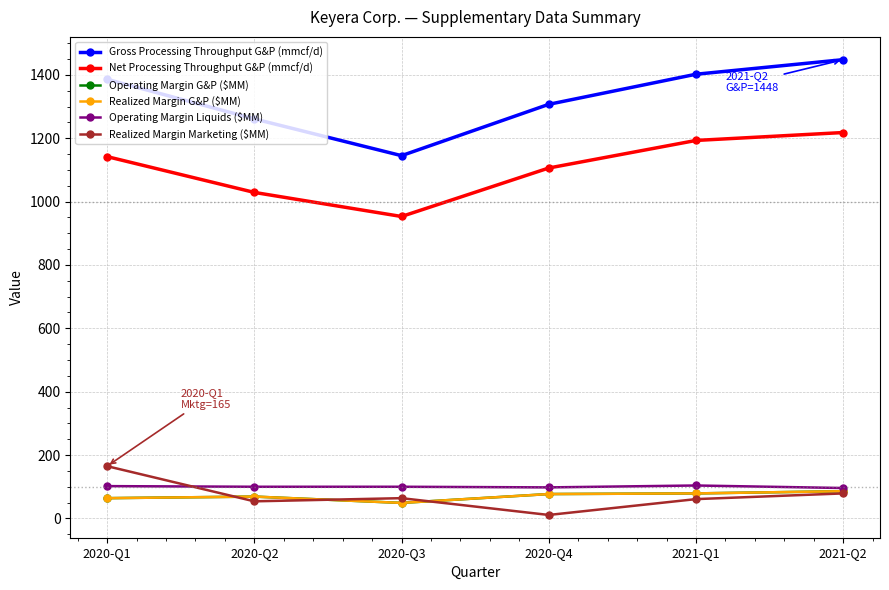

What is the label of the 4th point from the right?

2020-Q3